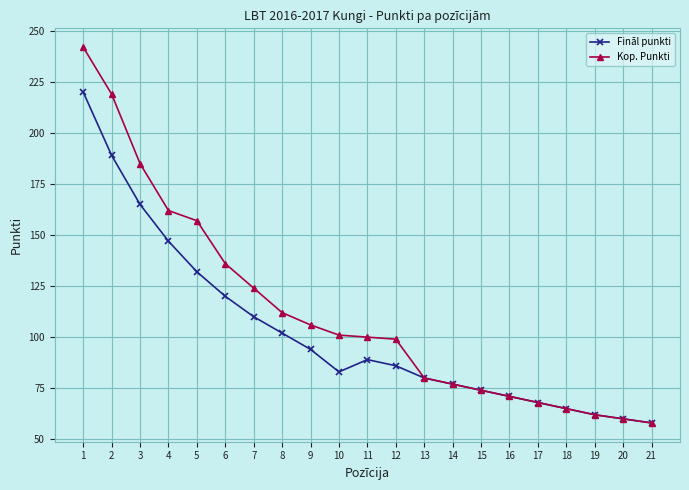

True or false: Fināl punkti has more than 0 interior local peaks.

True